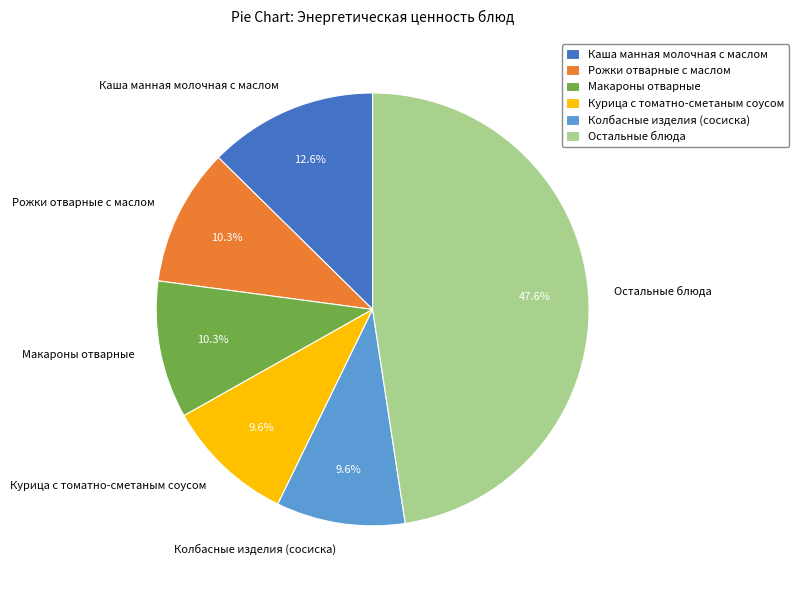

Which has a higher value, Остальные блюда or Каша манная молочная с маслом?

Остальные блюда